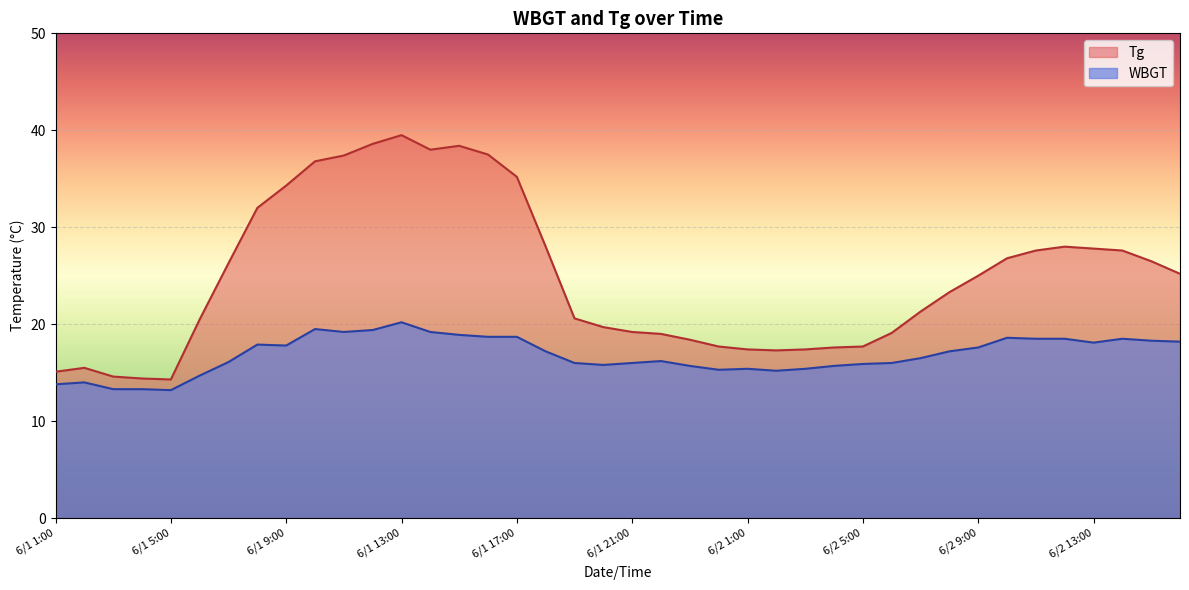

Rank the series at 6/1 22:00 from lowest to highest value.

WBGT, Tg